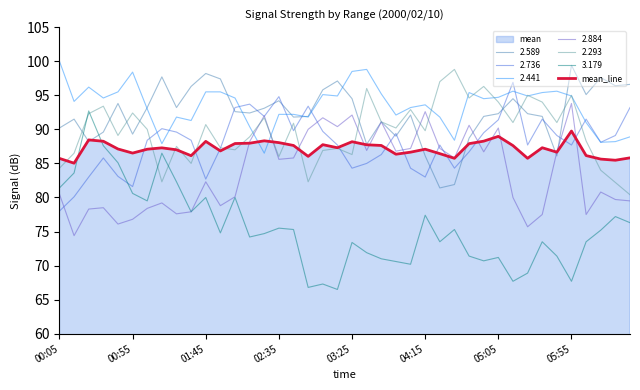

What is the greatest value displayed?

100.0